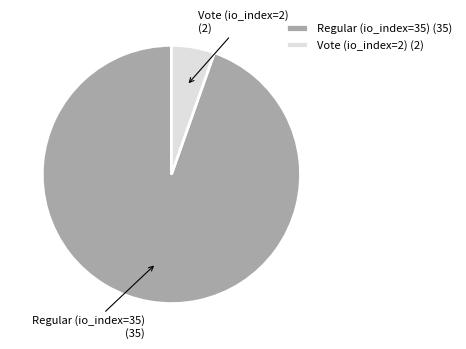

True or false: Regular (io_index=35) accounts for 95% of the total.

True